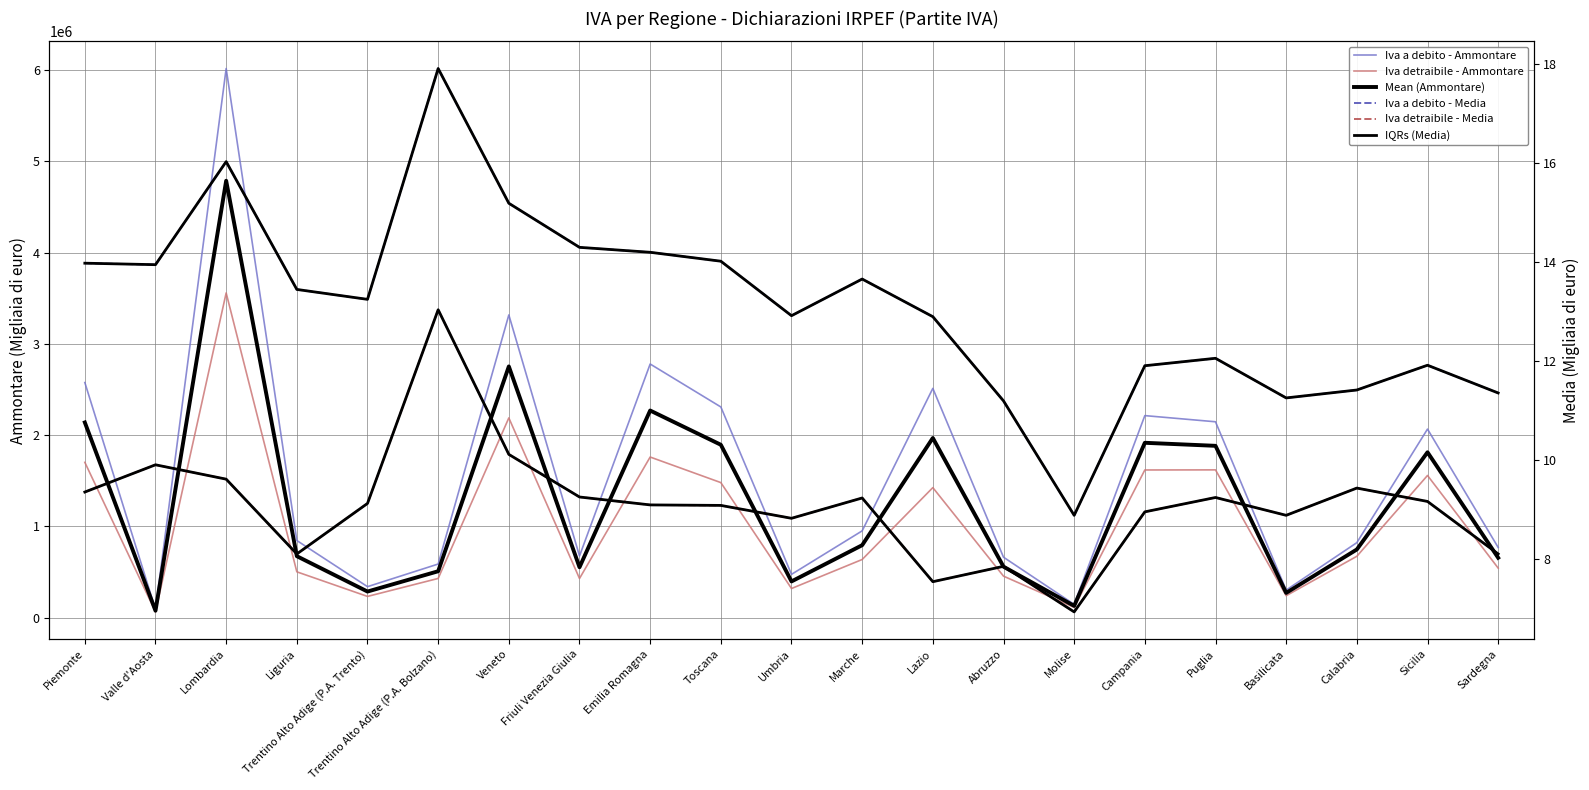

What is the maximum value for Mean (Ammontare)?

4786395.0